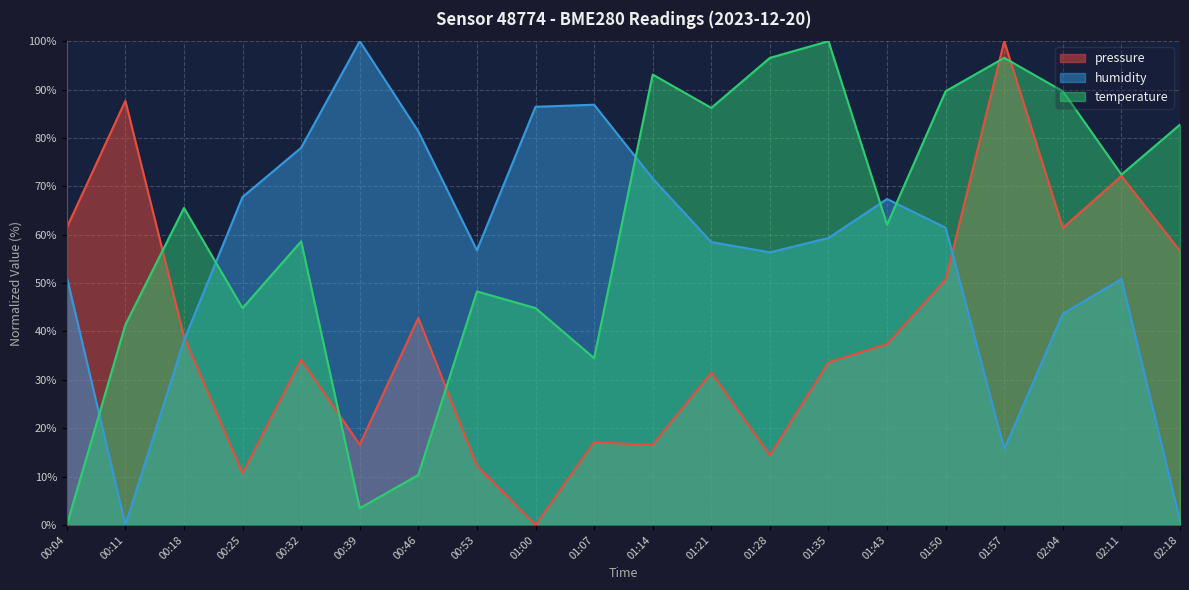

Which series has the largest total across all categories?

temperature